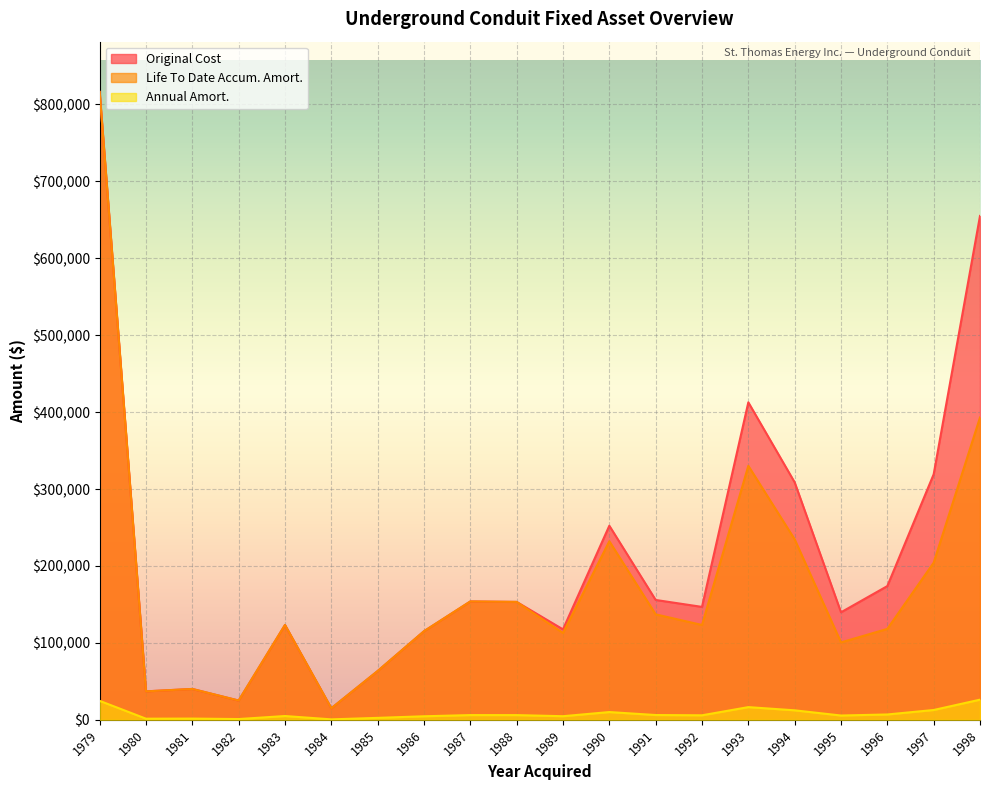

Which series has the largest range (max minus min)?

Original Cost